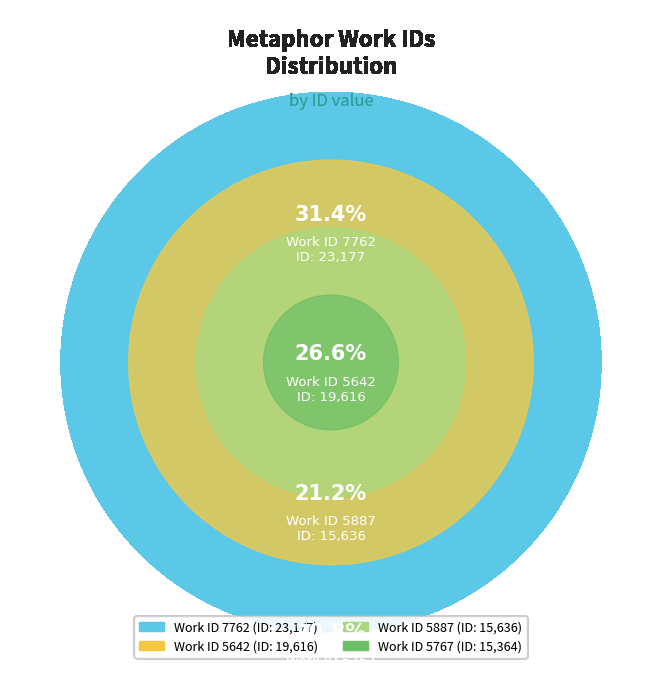

What is the change in value from 5887 to 7762?

+7541